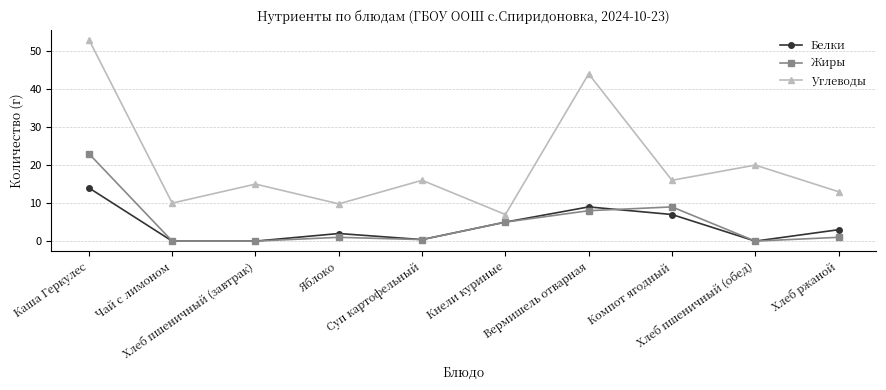

The value of Белки at Чай с лимоном is 0.0. True or false?

True